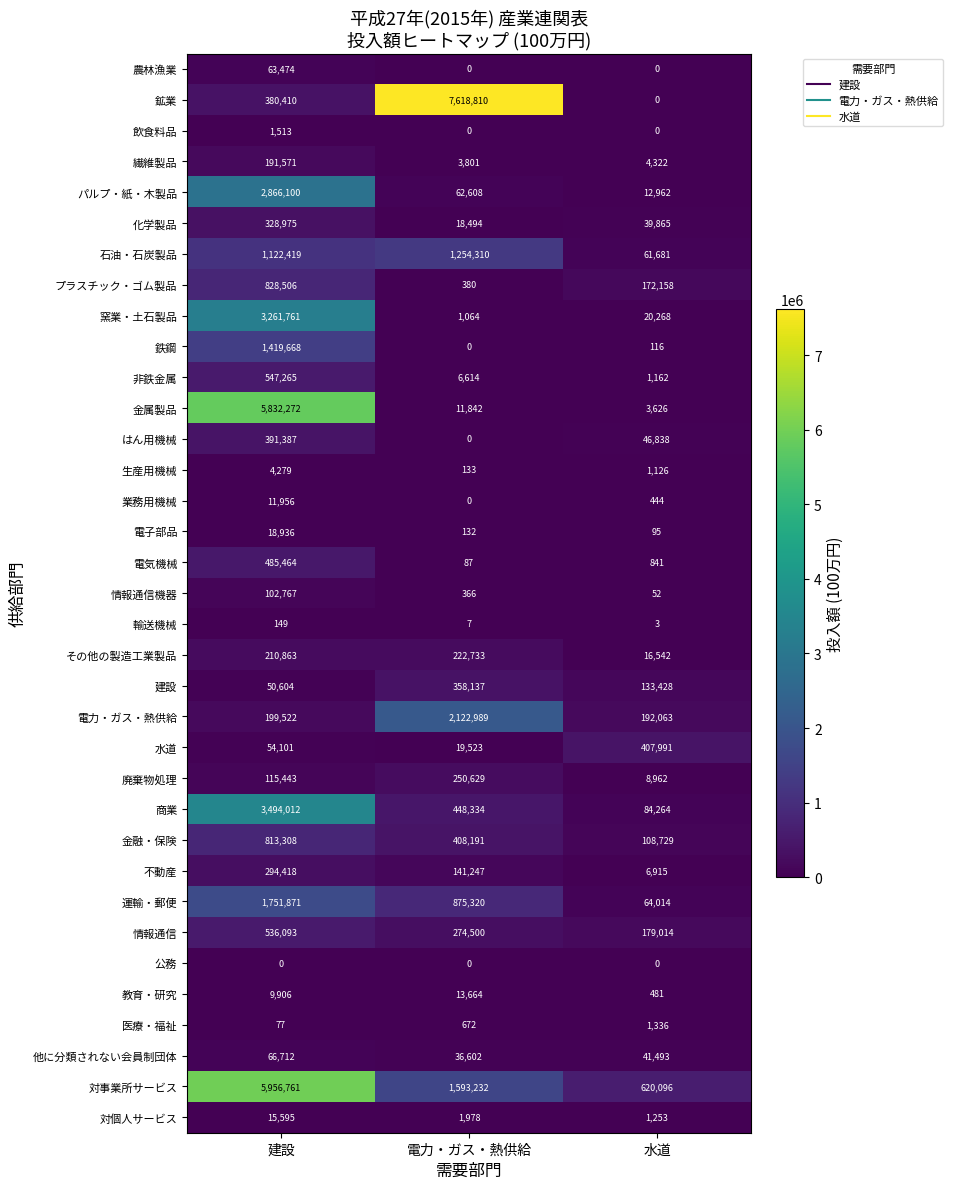

What is the sum of all 建設 values?

542169